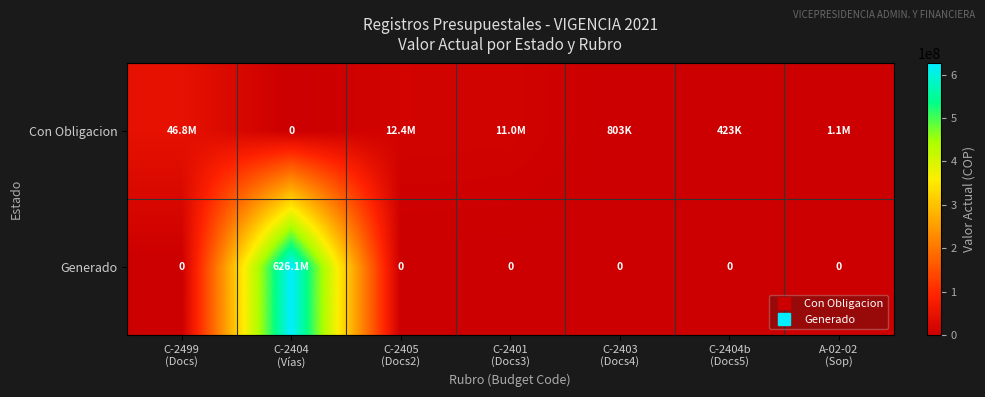

At which label does Con Obligacion first exceed 1076400?

C-2499 (Docs)